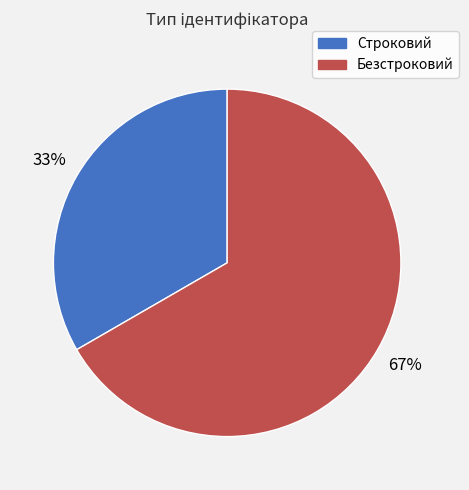

Combined, do Строковий and Безстроковий account for over 50%?

Yes